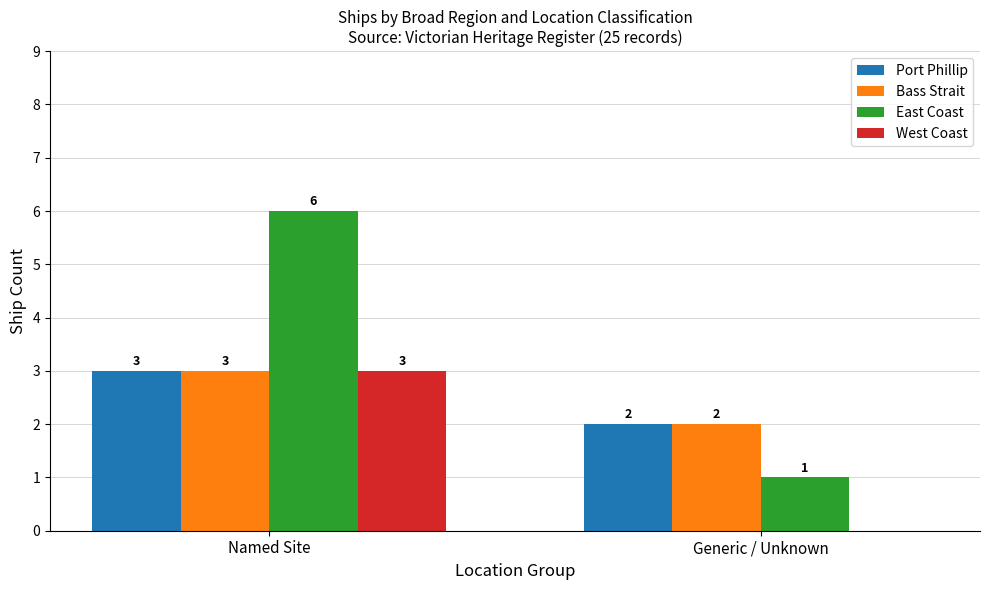

Reading left to right, what are all the values shown in this chart?

Port Phillip: Named Site=3	Generic / Unknown=2
Bass Strait: Named Site=3	Generic / Unknown=2
East Coast: Named Site=6	Generic / Unknown=1
West Coast: Named Site=3	Generic / Unknown=0